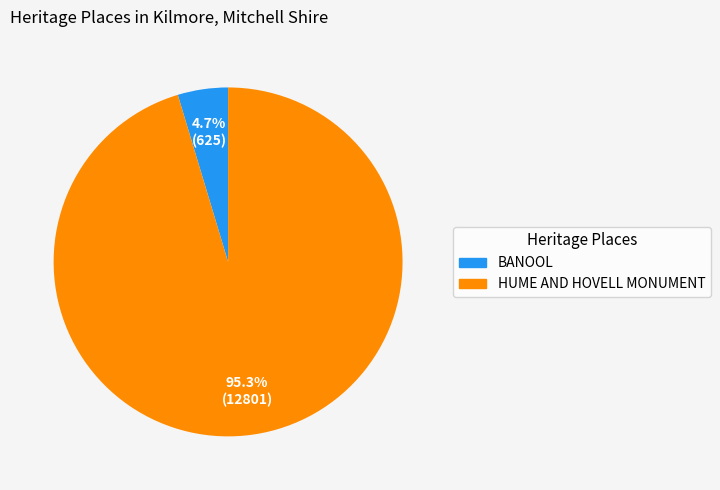

How many slices are in this pie chart?

2